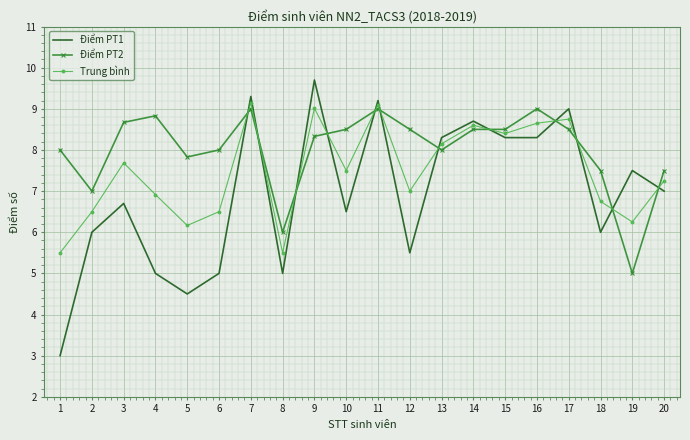

Rank the series at 15 from highest to lowest value.

Điểm PT2, Trung bình, Điểm PT1